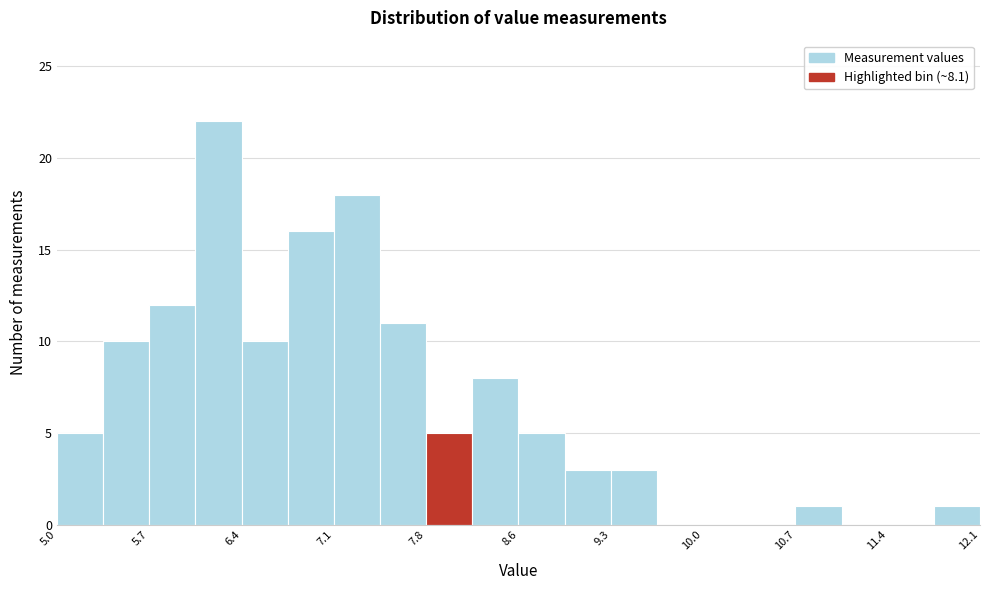

Read against the x-axis, roughly where is the centre of the tallest bar?

6.2